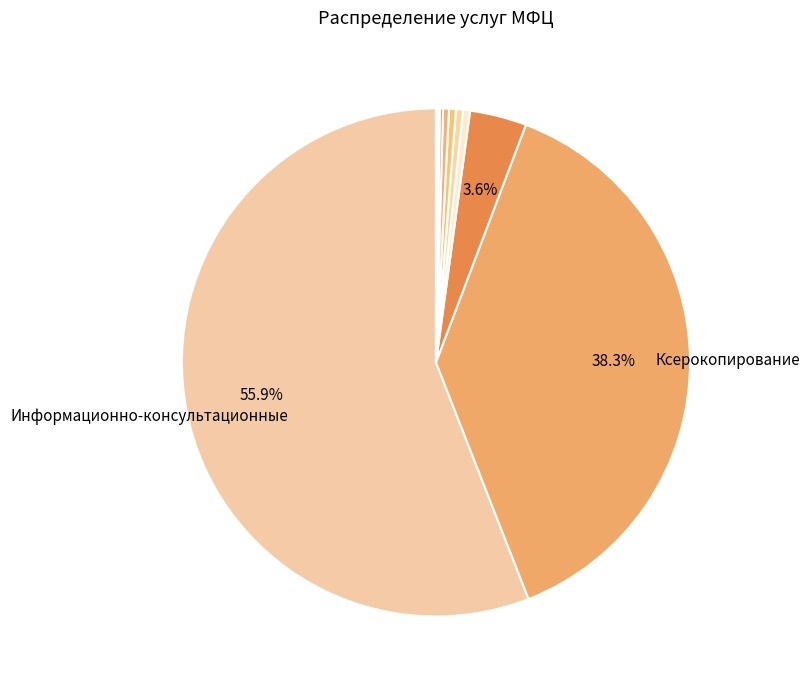

How many segments does this pie chart have?

11